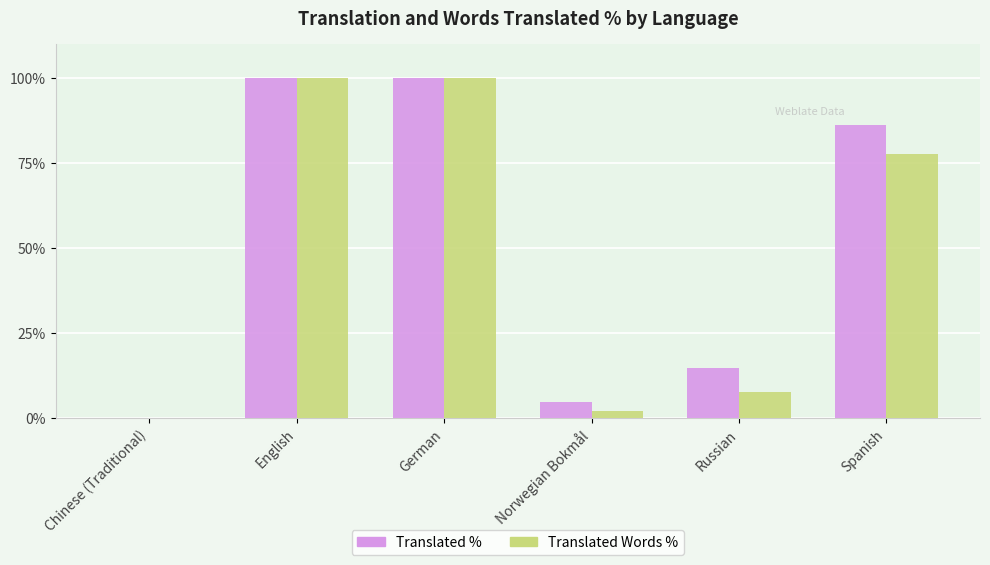

What is the maximum value for Translated %?

100.0